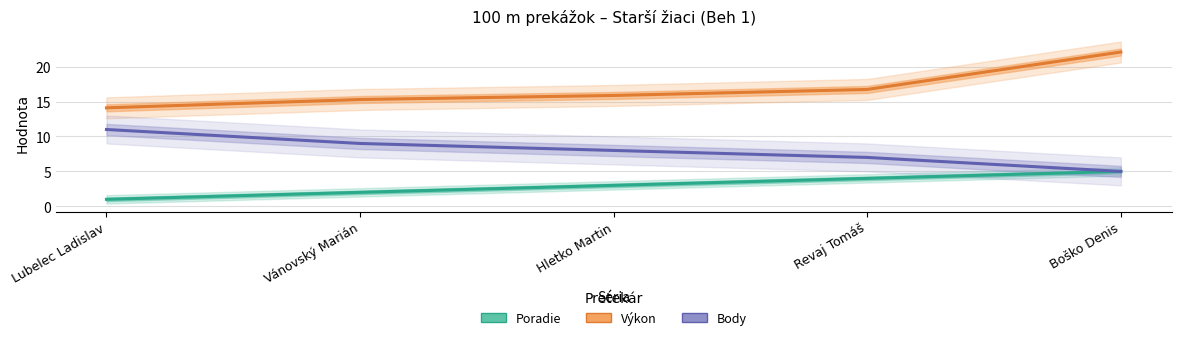

What is the total value across all series at Boško Denis?

32.1